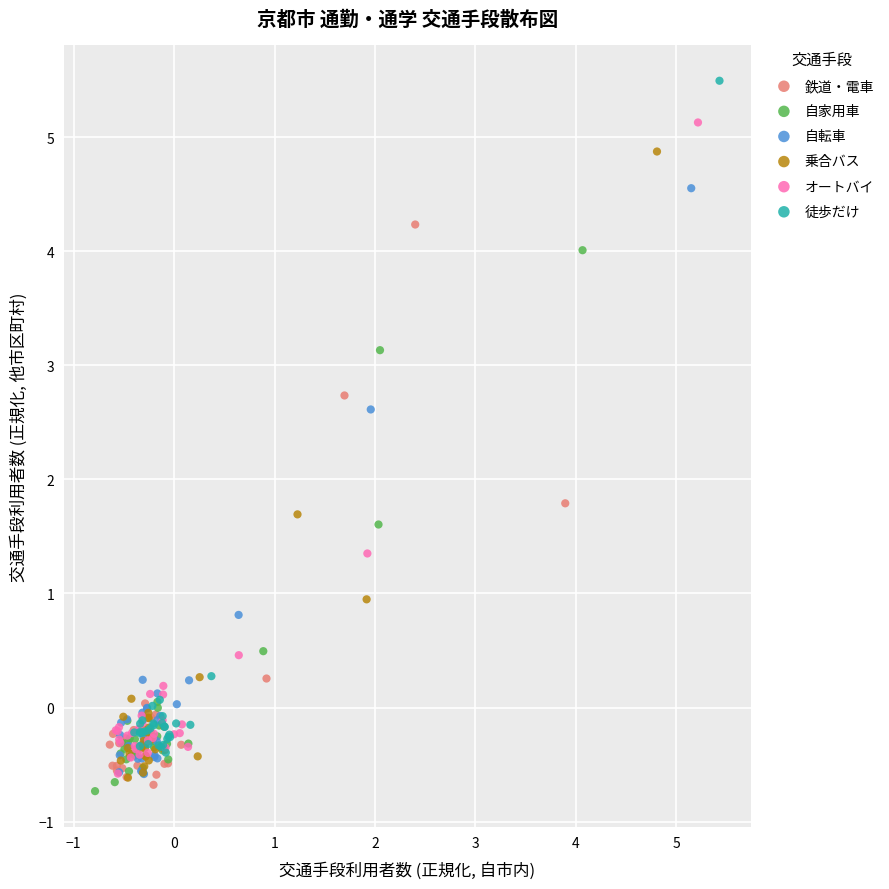

Which series contains the lowest Y value?

自家用車